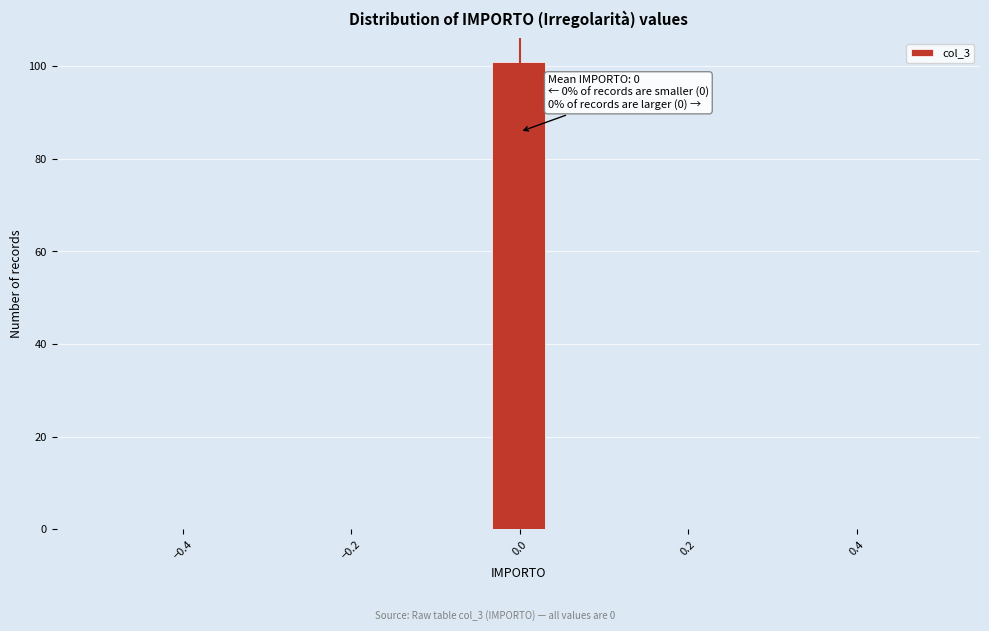

Around what value on the x-axis is the tallest bar? Give the approximate position of its centre, as read against the axis.

0.00